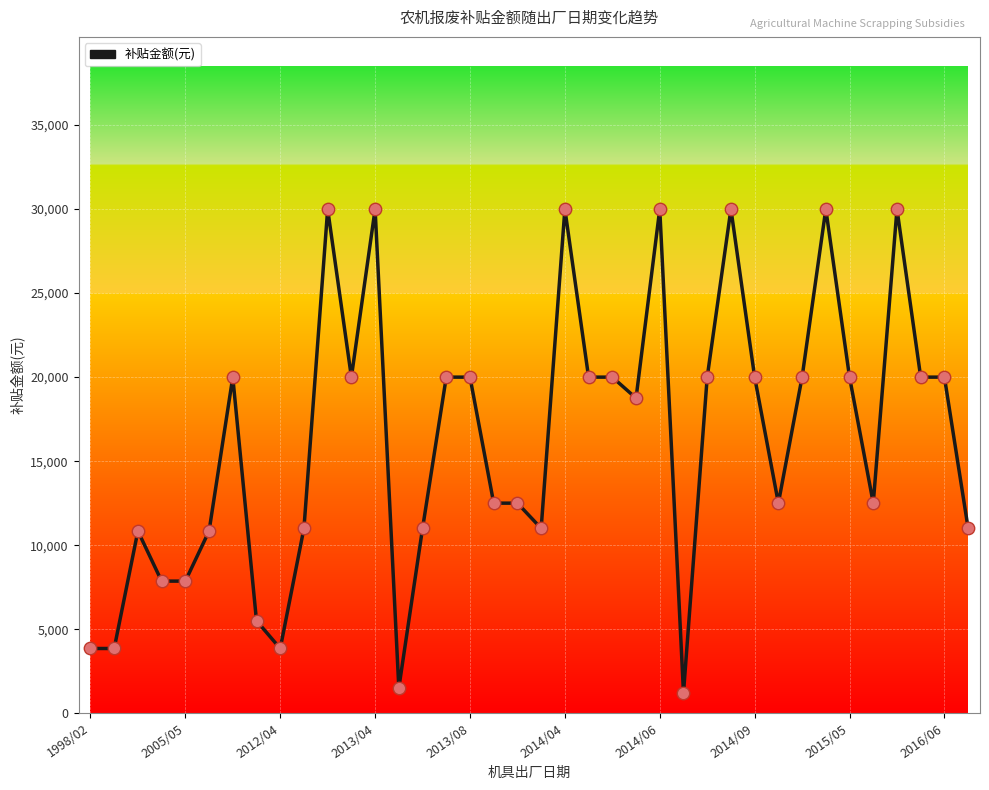

What is the smallest value displayed?

1200